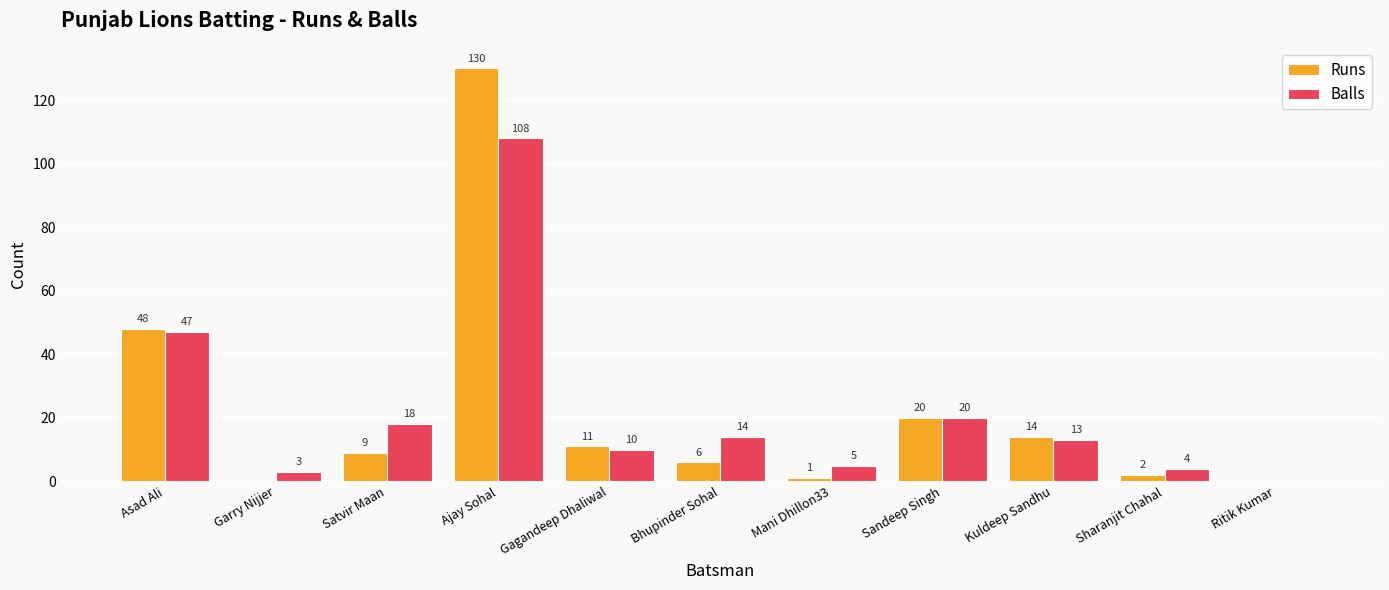

How many categories are shown in the chart?

11